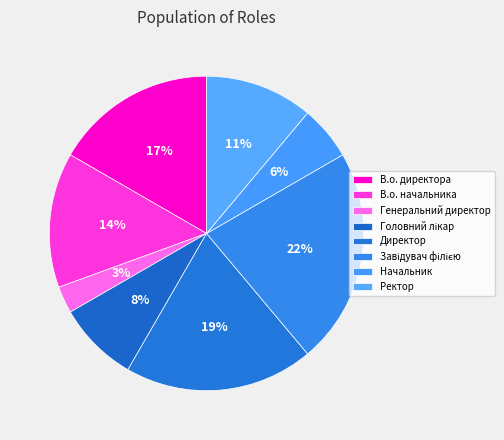

What is the ratio of the value at В.о. директора to the value at Ректор?

1.5